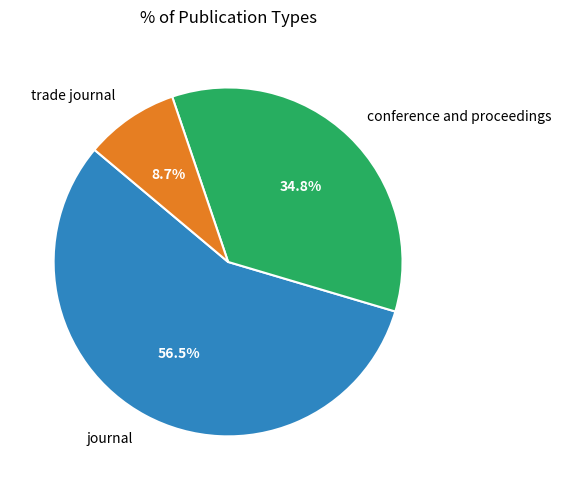

Rank the categories by value from lowest to highest.

trade journal, conference and proceedings, journal